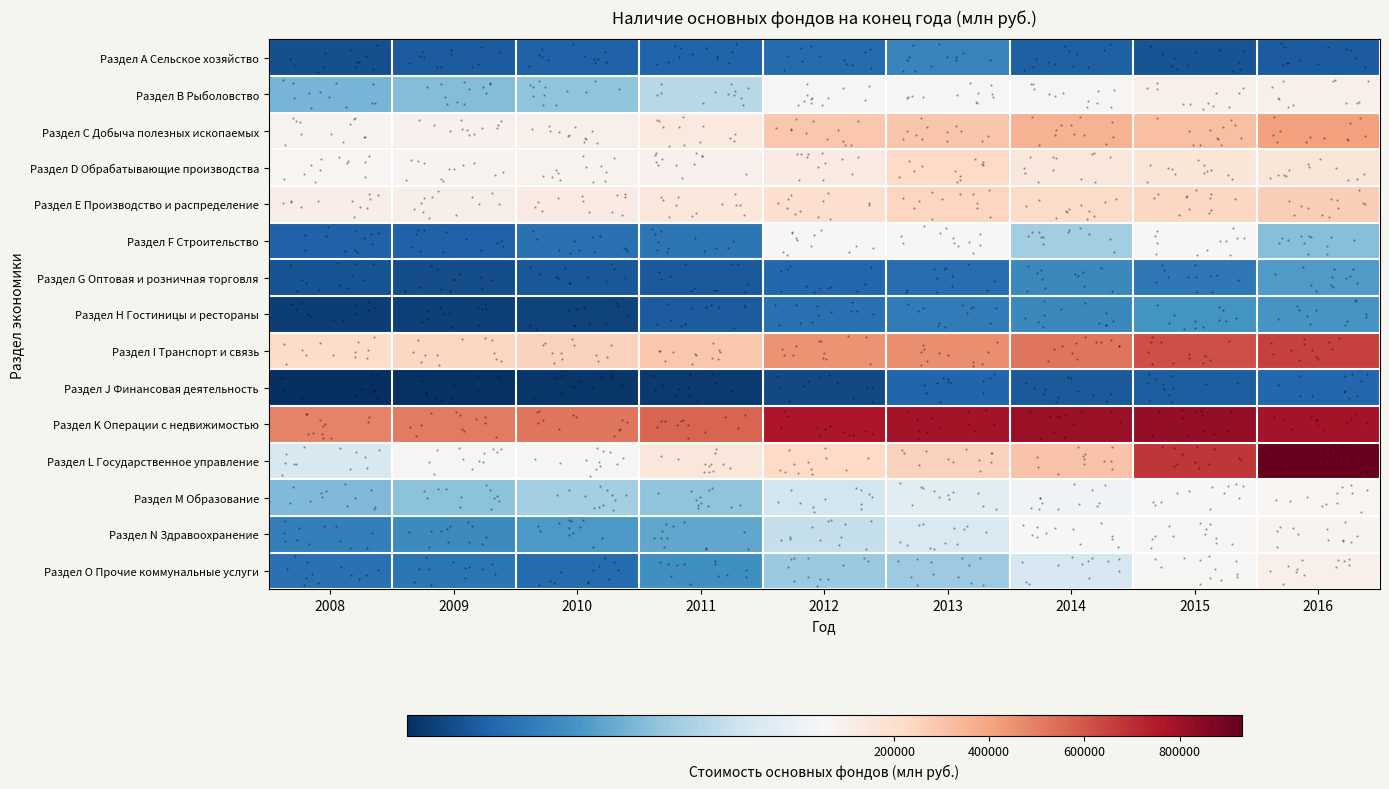

Rank the series at 2014 from highest to lowest value.

Раздел K Операции с недвижимостью, Раздел I Транспорт и связь, Раздел С Добыча полезных ископаемых, Раздел L Государственное управление, Раздел Е Производство и распределение, Раздел D Обрабатывающие производства, Раздел В Рыболовство, Раздел N Здравоохранение, Раздел M Образование, Раздел O Прочие коммунальные услуги, Раздел F Строительство, Раздел G Оптовая и розничная торговля, Раздел Н Гостиницы и рестораны, Раздел А Сельское хозяйство, Раздел J Финансовая деятельность